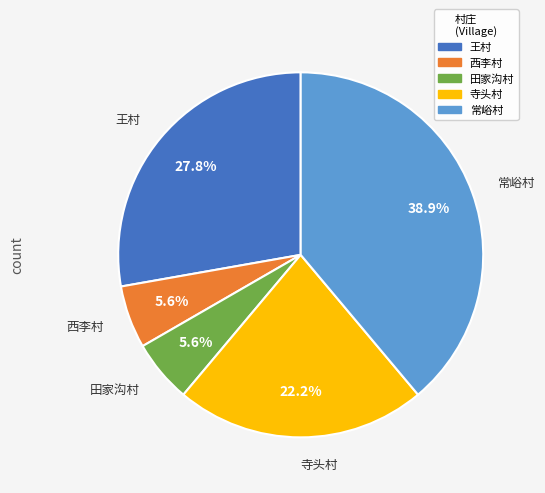

Count the number of slices in the pie.

5